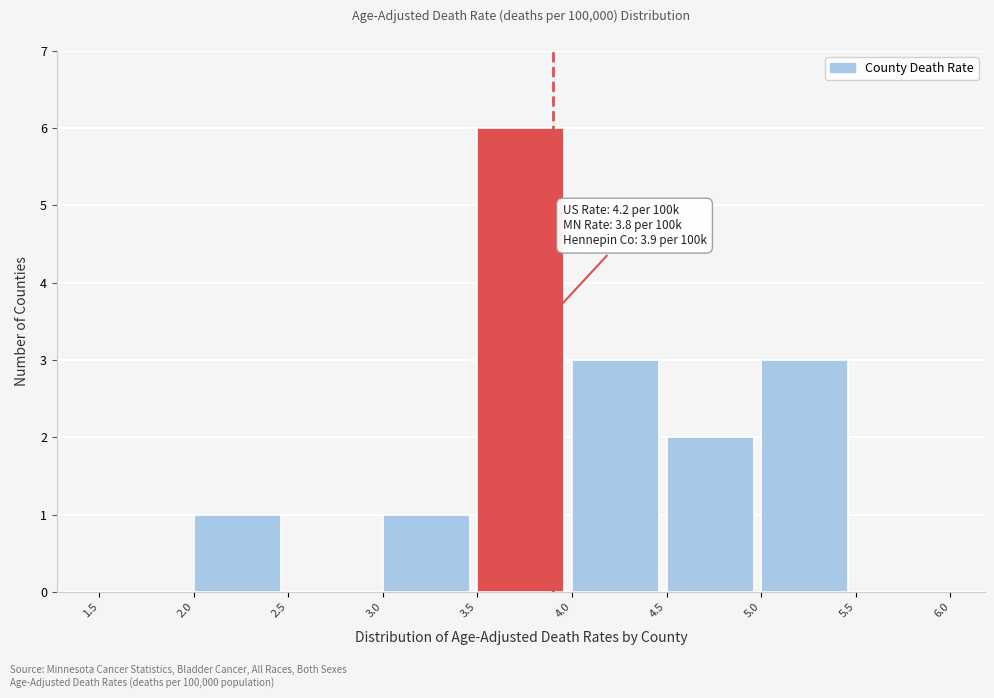

Over which range of the x-axis is the bar tallest?

3.5 to 4.0